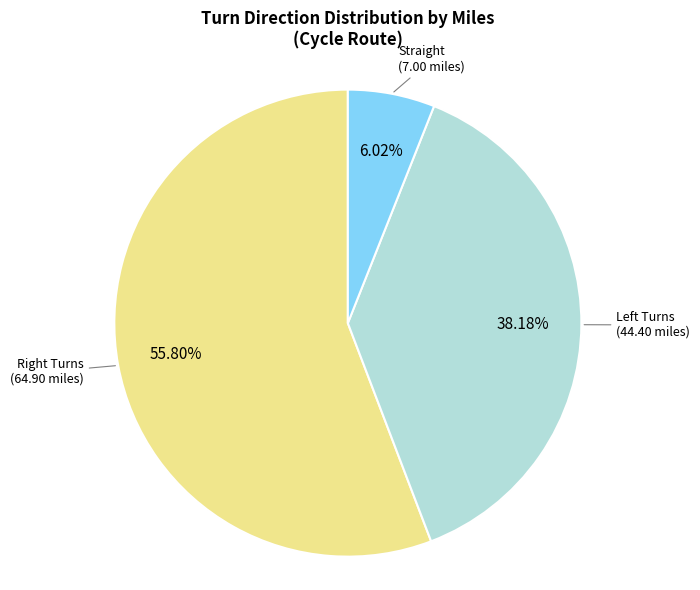

Is there a majority slice in this chart?

Yes